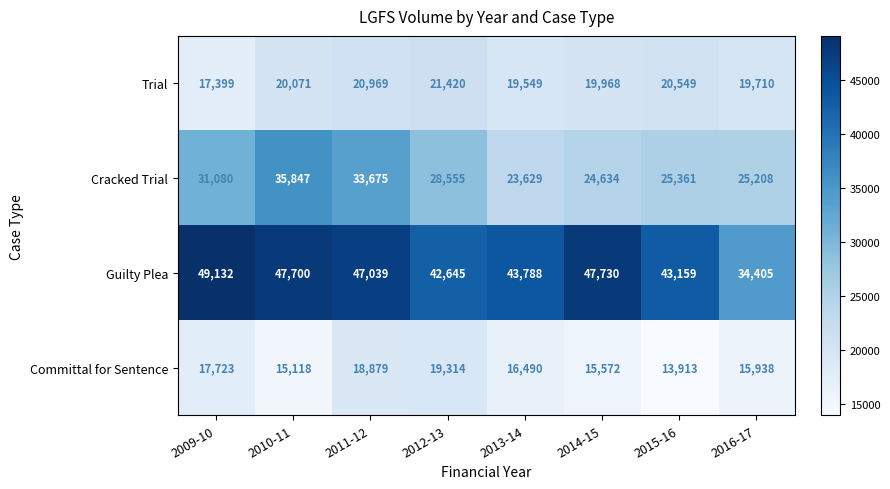

Which series has the largest total across all categories?

Guilty Plea